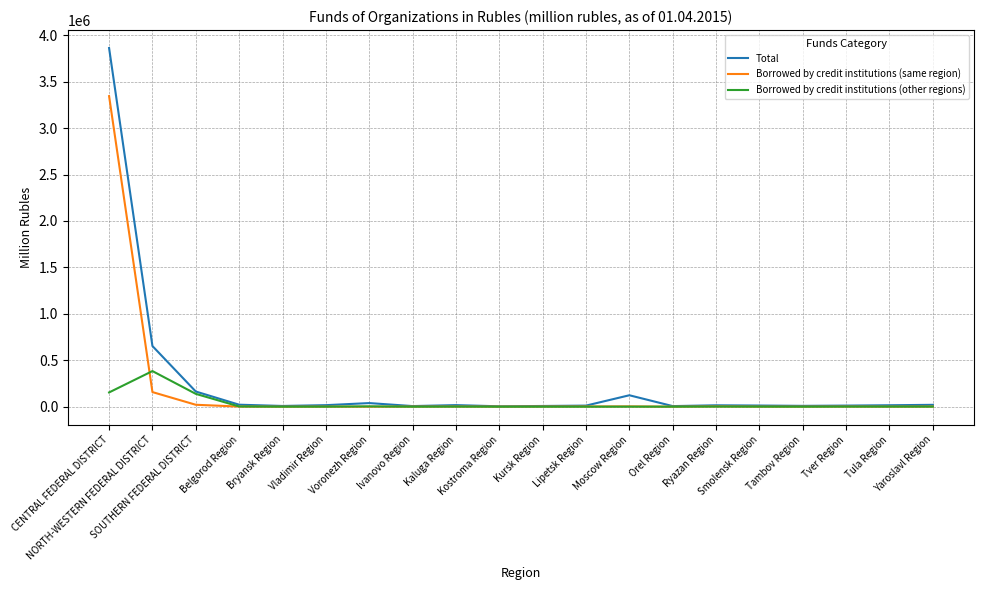

Is this an area chart (filled region under the line)?

No